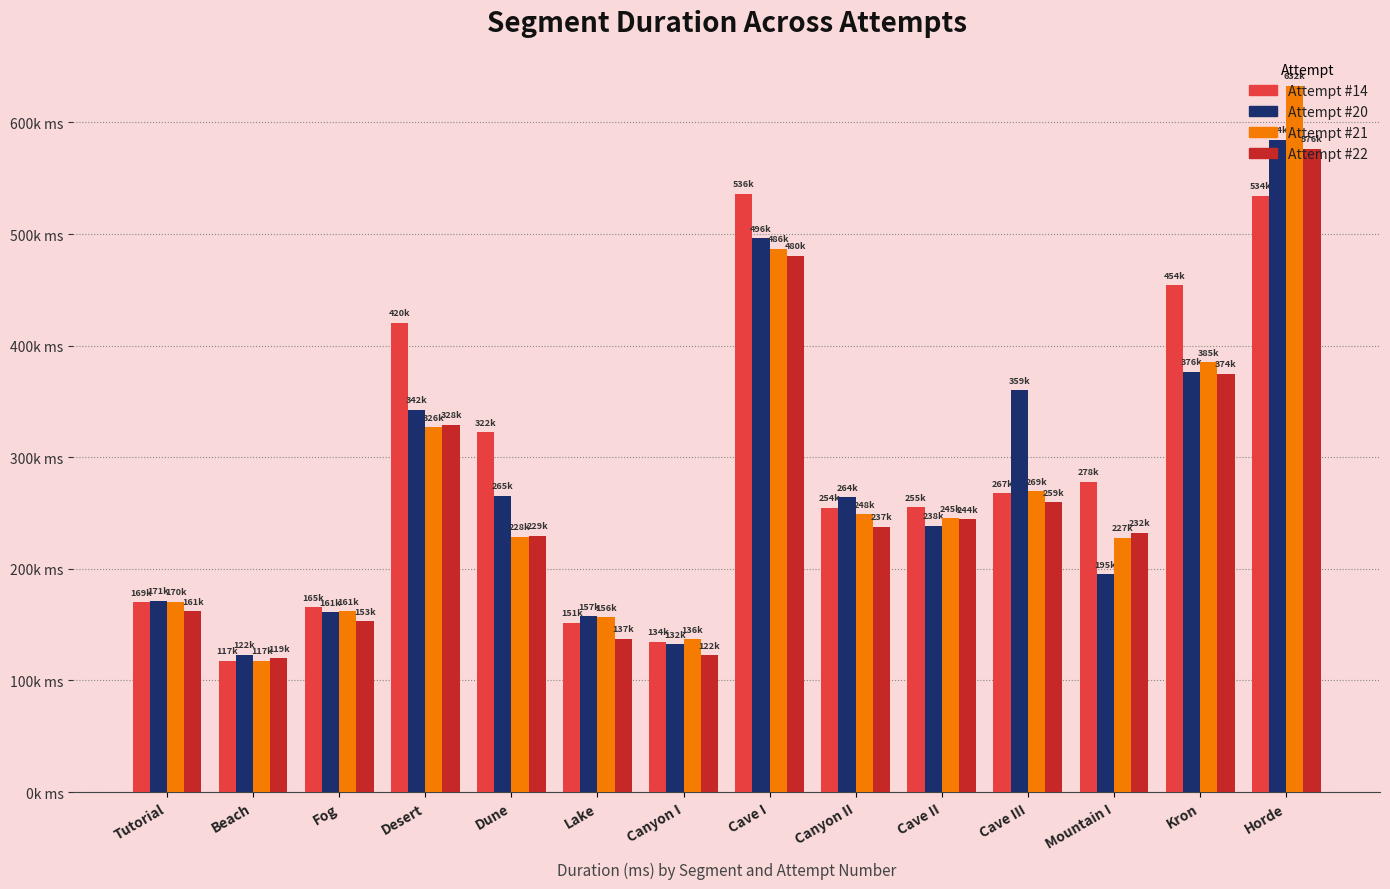

What is the difference between the Attempt #21 values at Dune and Cave II?

16497